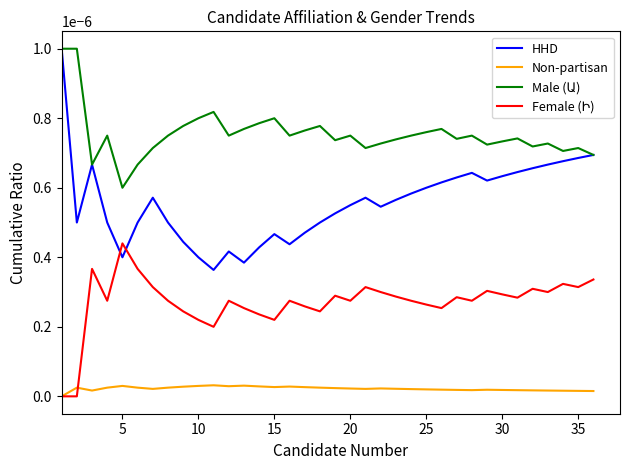

Does the chart display data point markers on the line(s)?

No